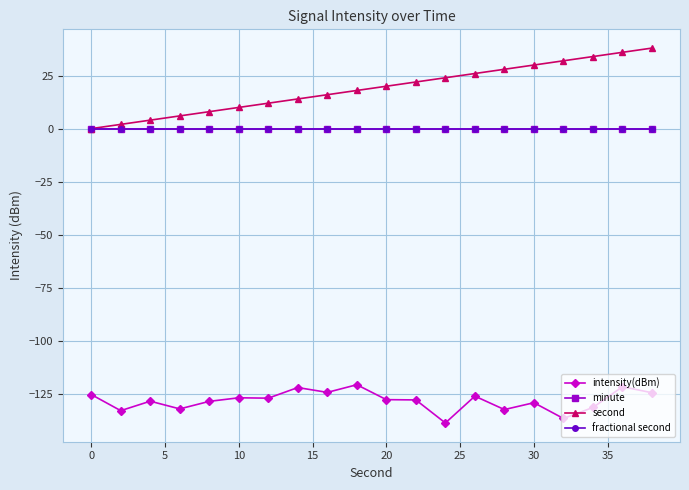

Does the chart have visible grid lines?

Yes